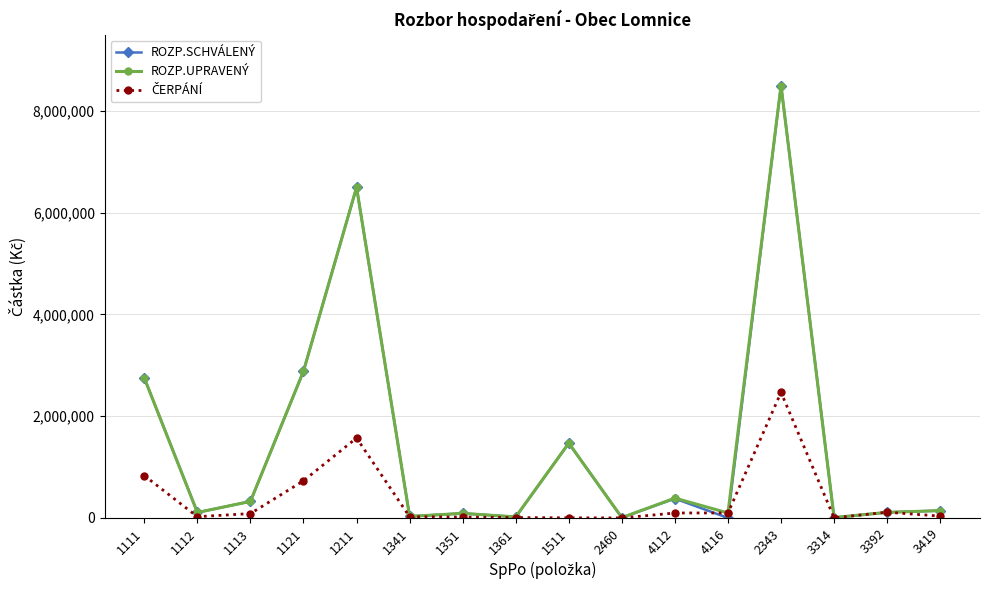

What is the minimum value for ROZP.UPRAVENÝ?

6000.0